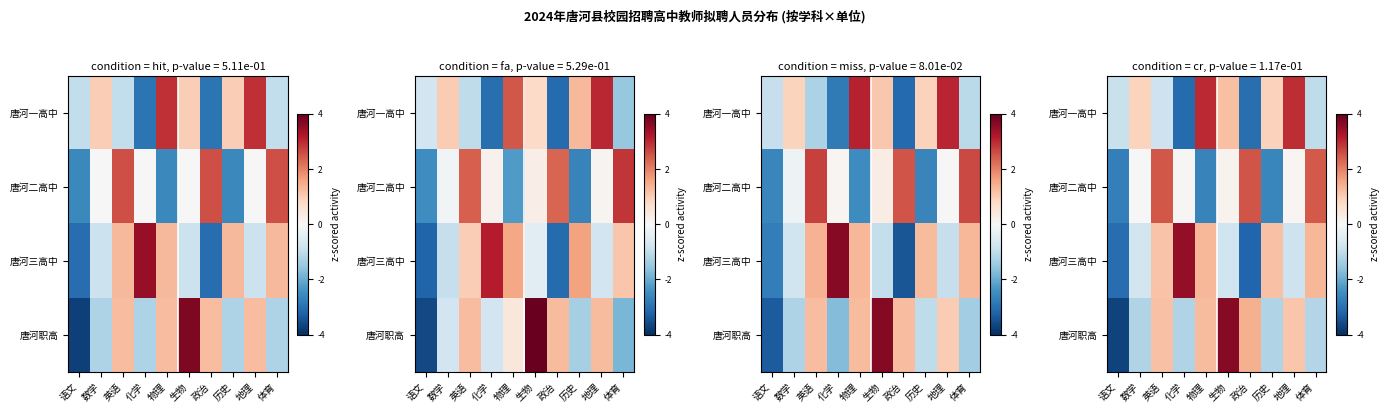

Which category has the lowest value in the 唐河三高中 series?

政治